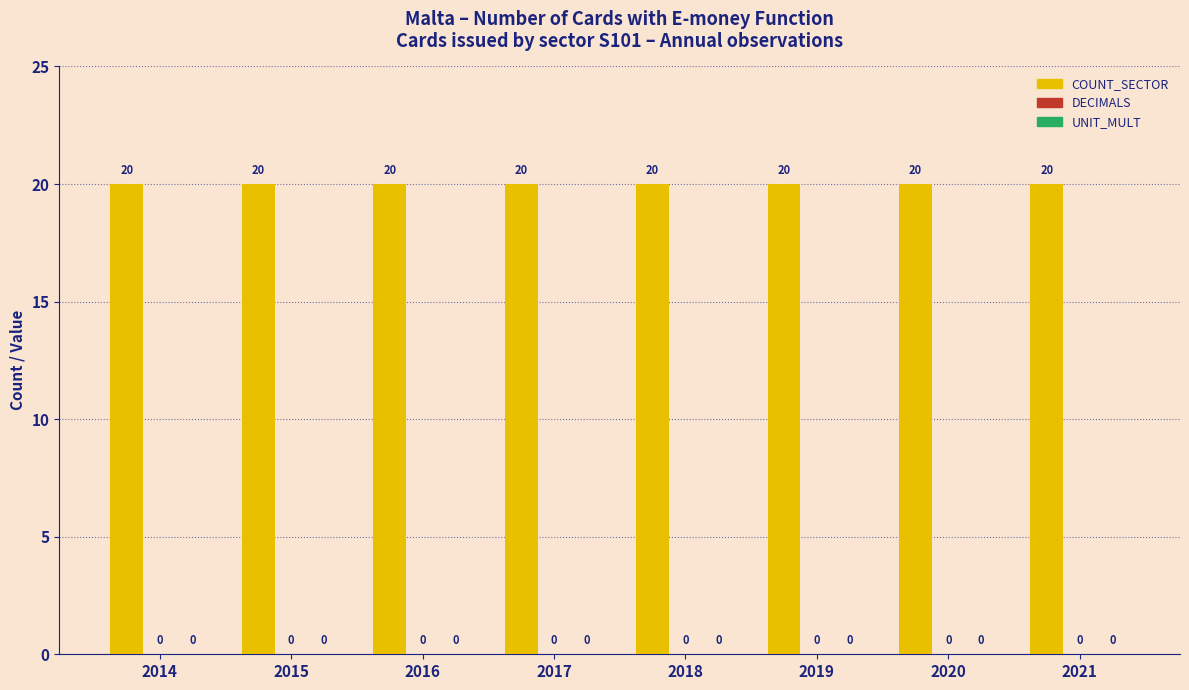

What are all the series names shown in the legend?

COUNT_SECTOR, DECIMALS, UNIT_MULT